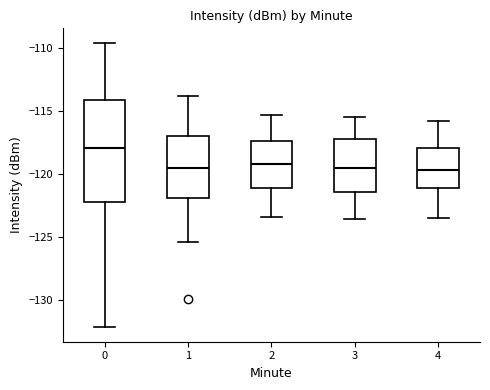

Reading left to right, read every box against the y-axis: the position of its median line, the range the box covers, and the ends of its whiskers. The values are not printed on the chart, so give them approximately, as read against the axis.

0: median -118.0, box -122.5 to -114.0, whiskers -132.0 to -109.5
1: median -119.5, box -122.0 to -117.0, whiskers -125.5 to -114.0
2: median -119.0, box -121.0 to -117.5, whiskers -123.5 to -115.5
3: median -119.5, box -121.5 to -117.0, whiskers -123.5 to -115.5
4: median -119.5, box -121.0 to -118.0, whiskers -123.5 to -116.0